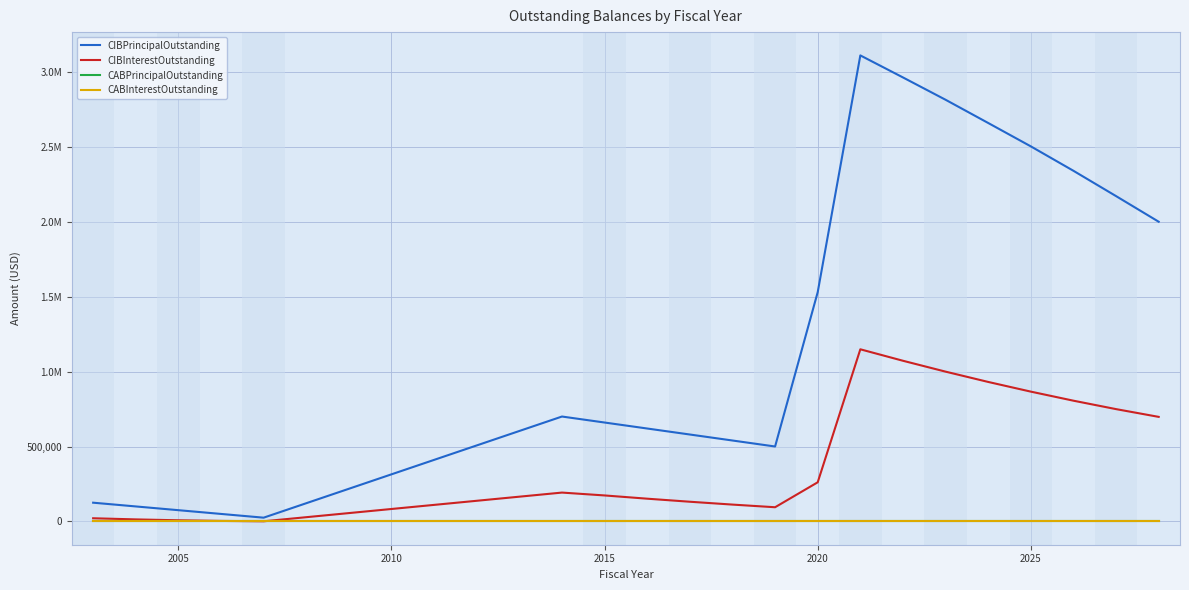

True or false: CABInterestOutstanding and CIBInterestOutstanding cross at least once.

False